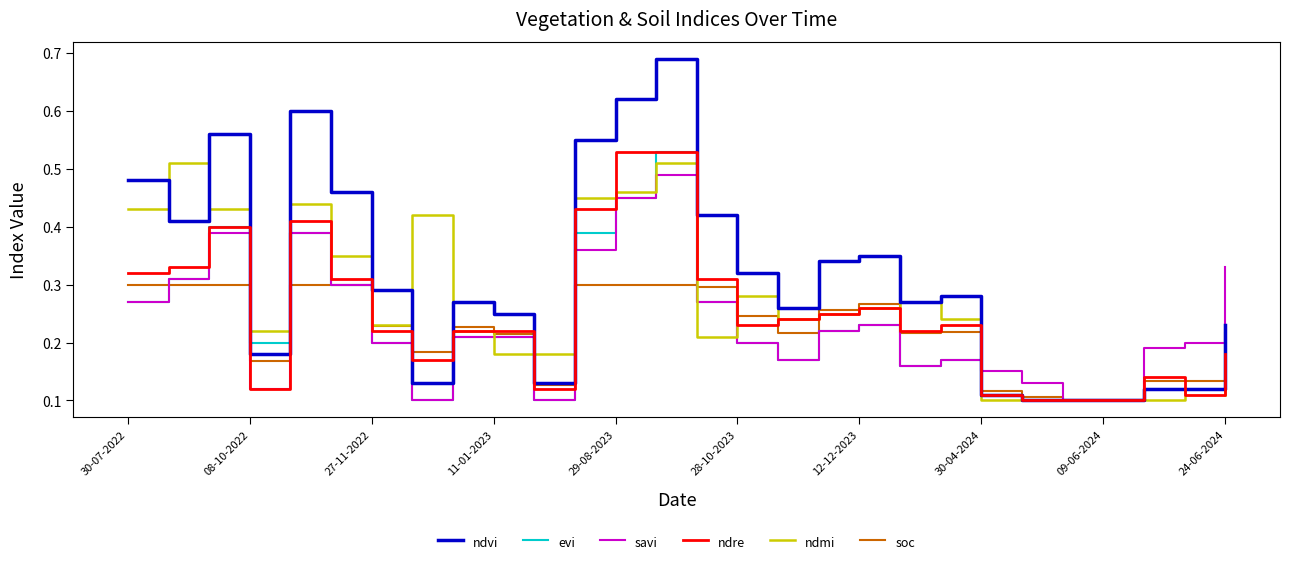

Which series has the widest spread of values?

ndvi